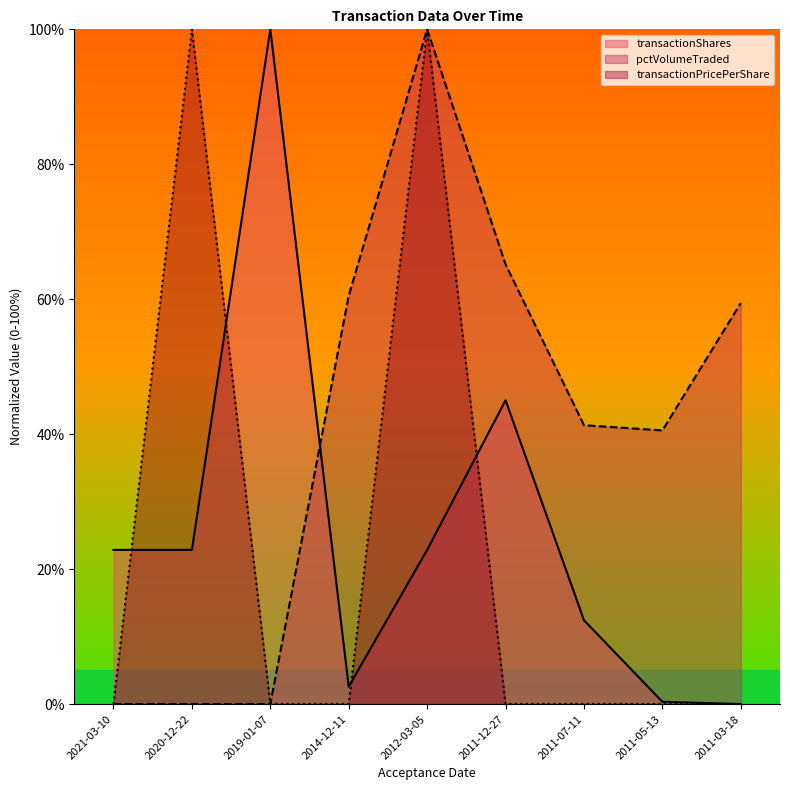

What is the label of the 7th point from the left?

2011-07-11